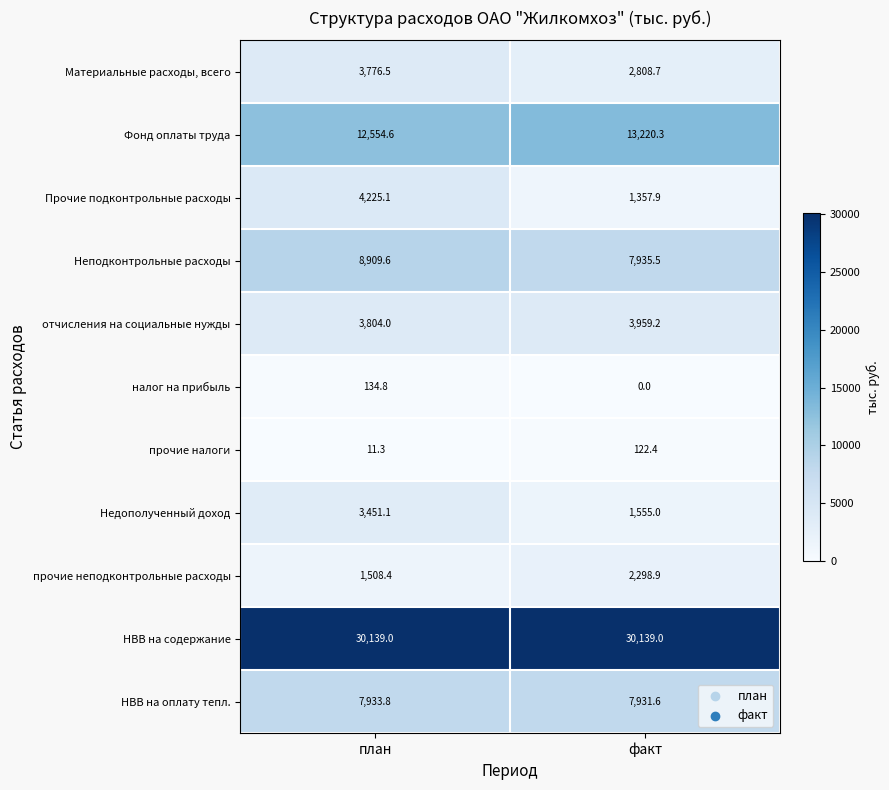

What is the total value across all series at план?

76448.2